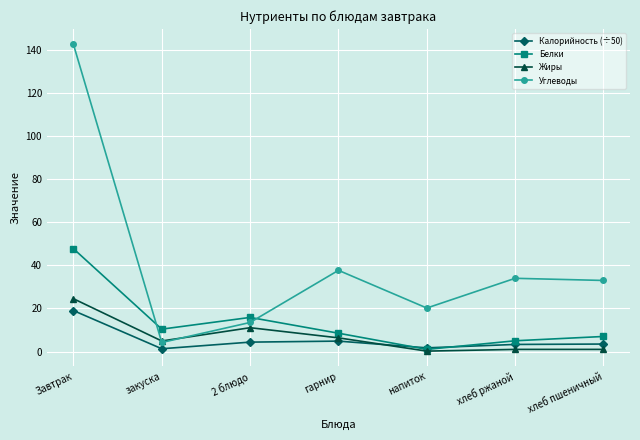

At гарнир, list the series in order from smallest to largest.

Калорийность (÷50), Жиры, Белки, Углеводы